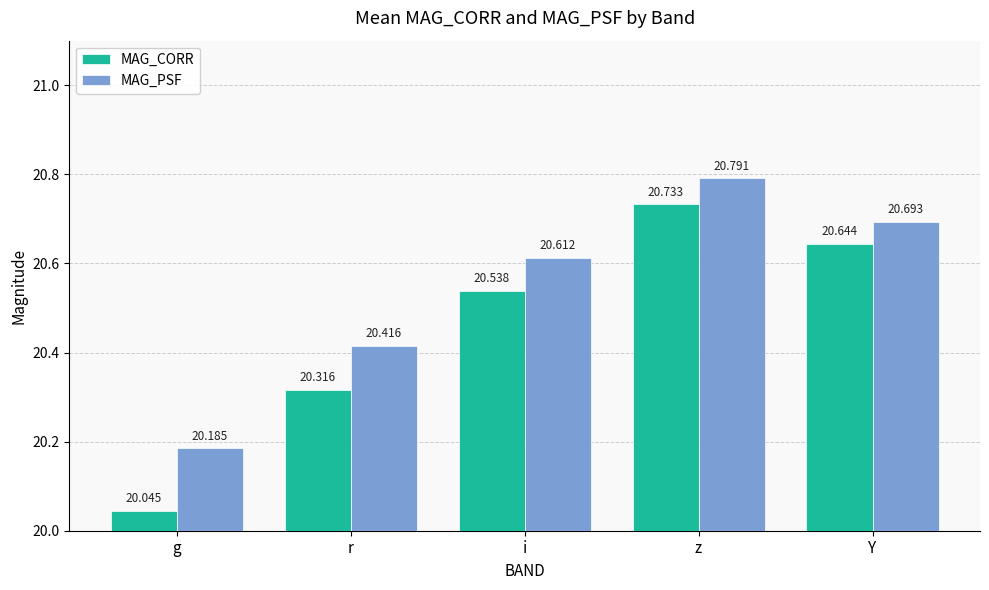

Which series has the largest range (max minus min)?

MAG_CORR